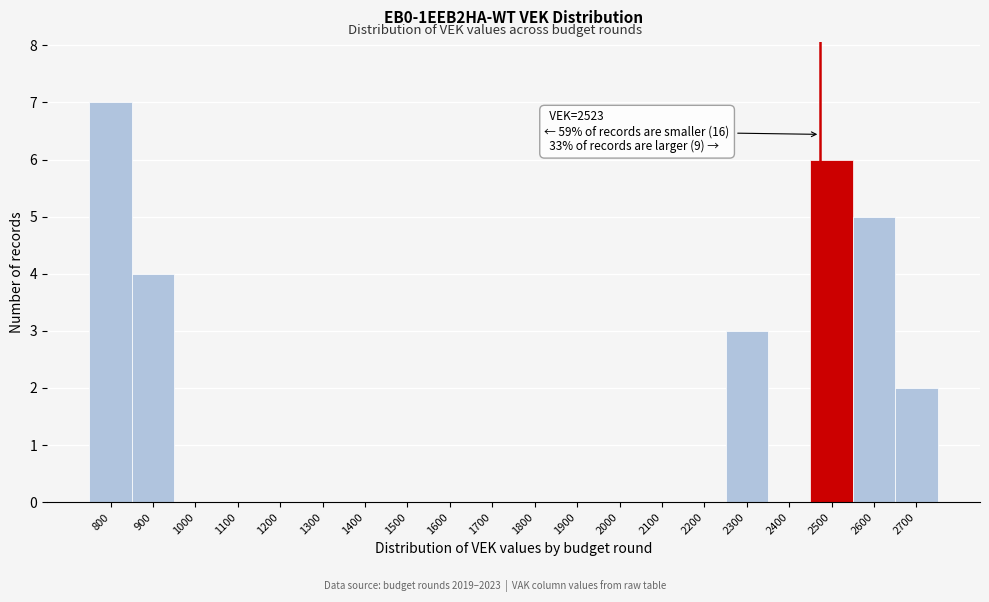

Reading left to right, list all the values displayed in this chart.

800=7	900=4	1000=0	1100=0	1200=0	1300=0	1400=0	1500=0	1600=0	1700=0	1800=0	1900=0	2000=0	2100=0	2200=0	2300=3	2400=0	2500=6	2600=5	2700=2